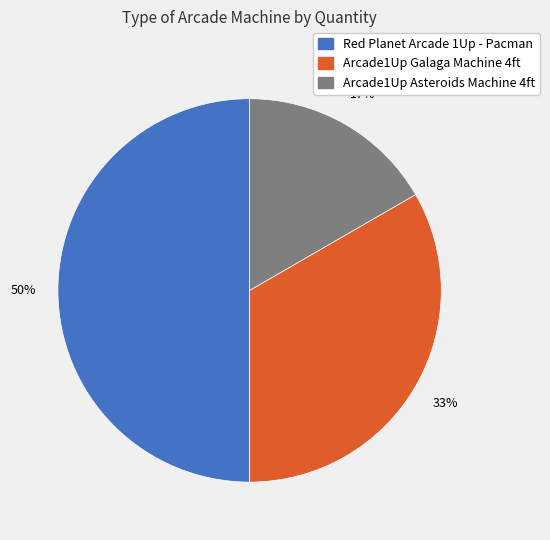

Does Arcade1Up Asteroids Machine 4ft represent more than half of the total?

No